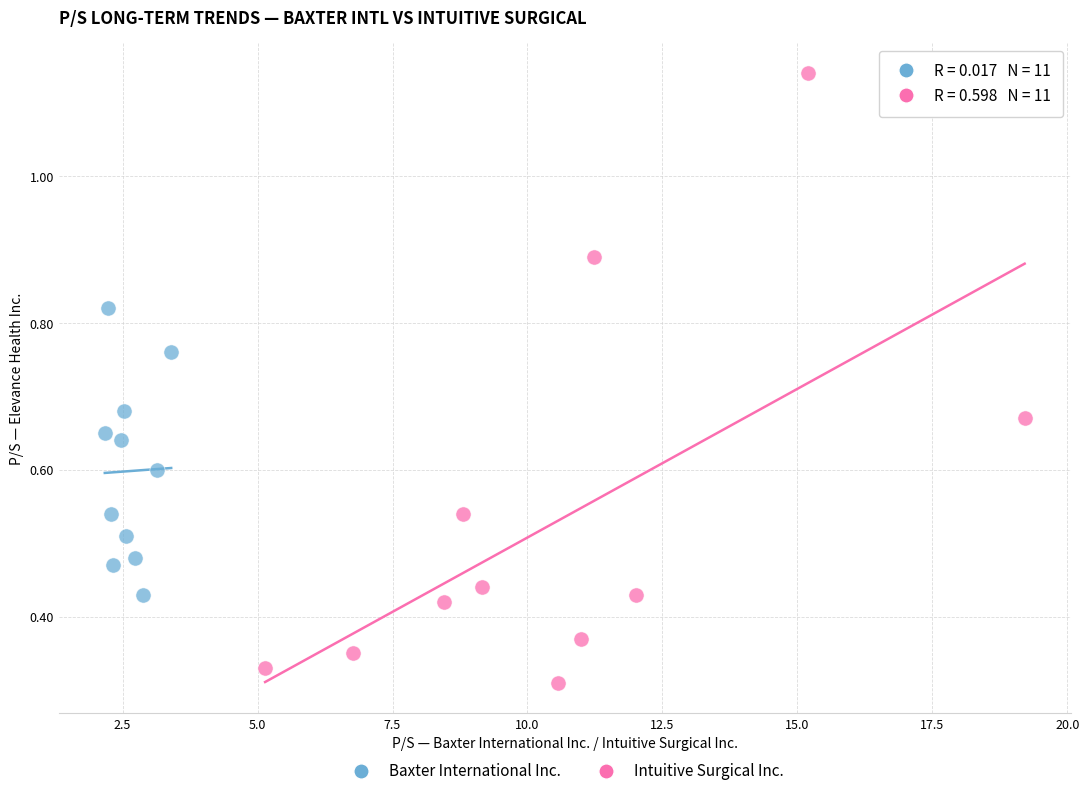

Which series contains the highest Y value?

Intuitive Surgical Inc.